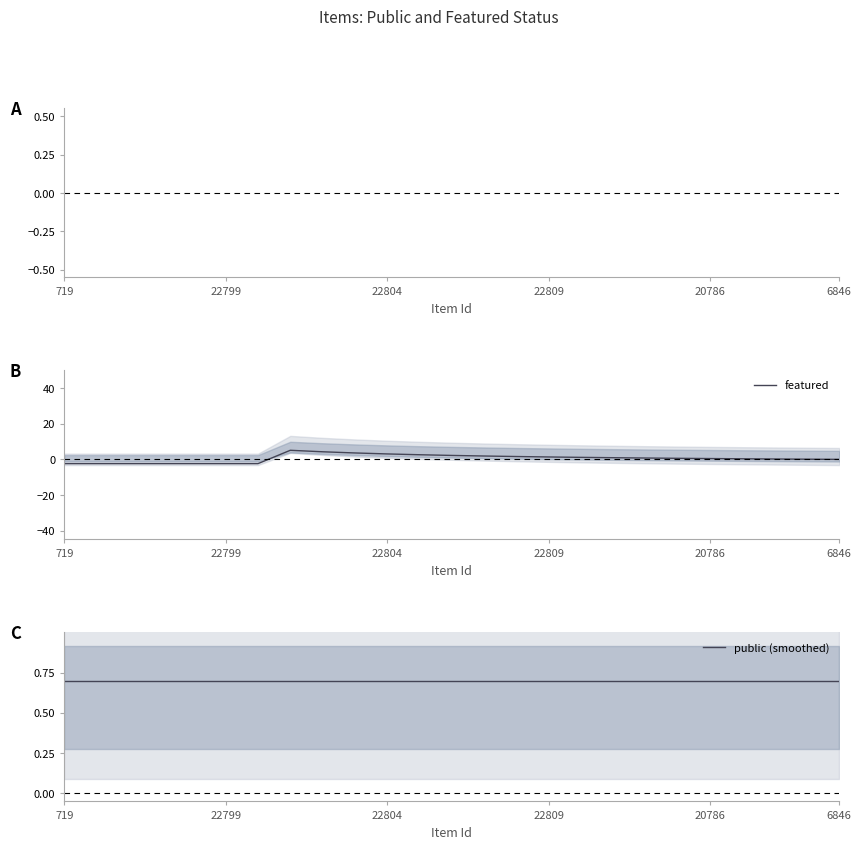

What is the maximum value for public (smoothed)?

0.7